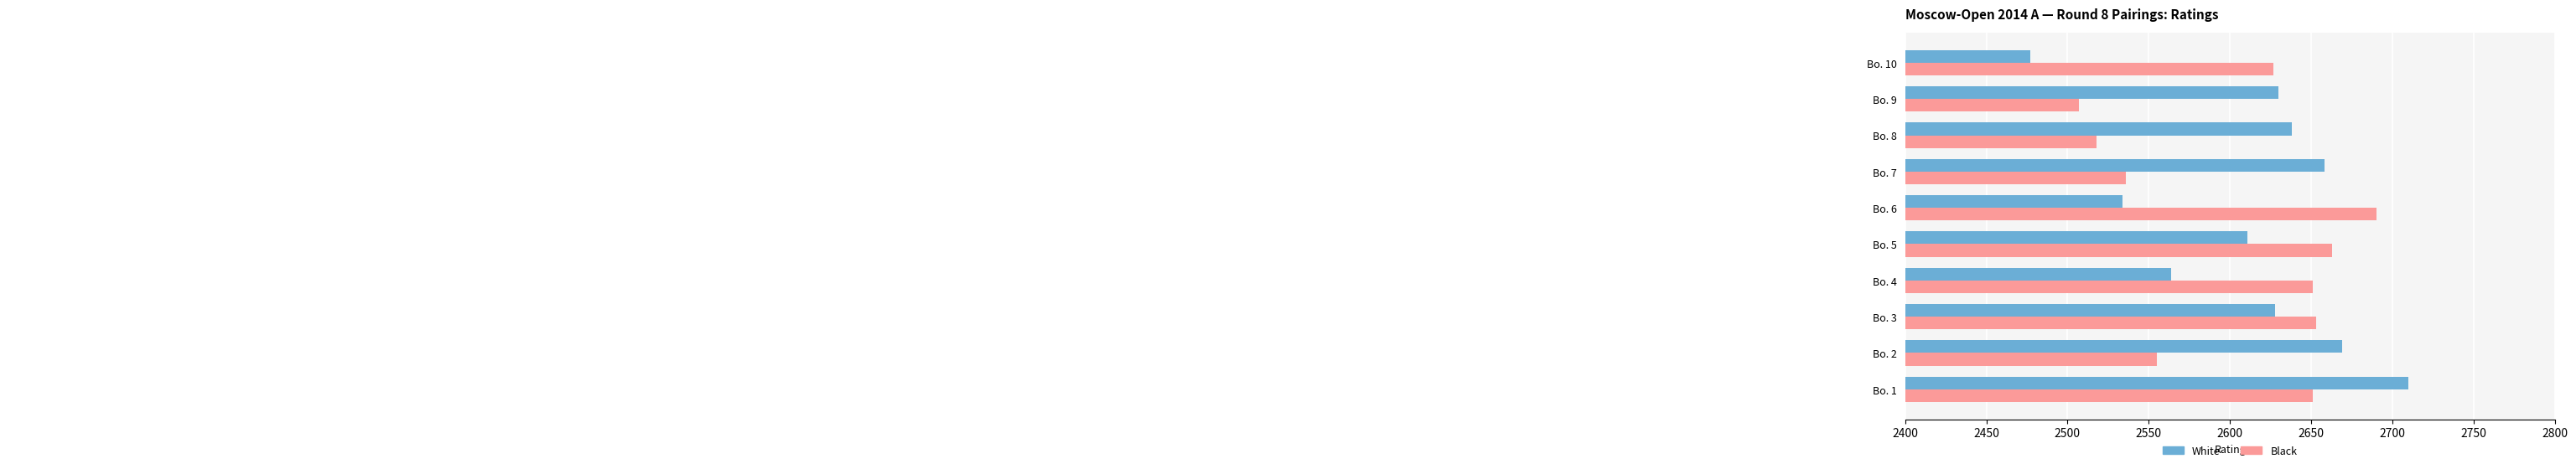

What is the total value across all series at Bo. 3?

5281